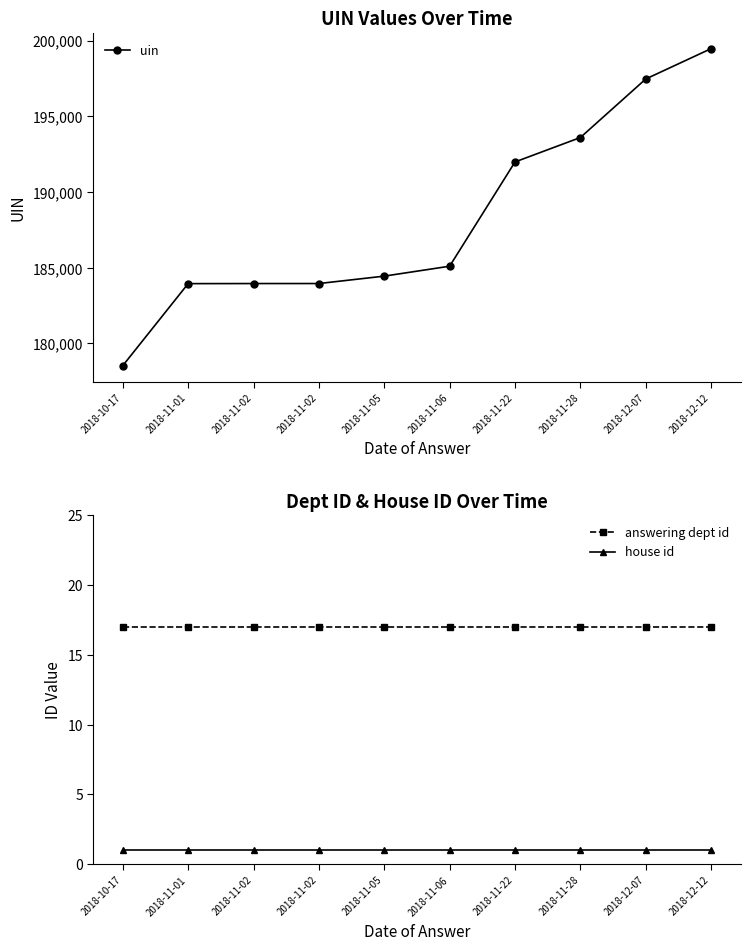

True or false: answering dept id and uin intersect in this chart.

False